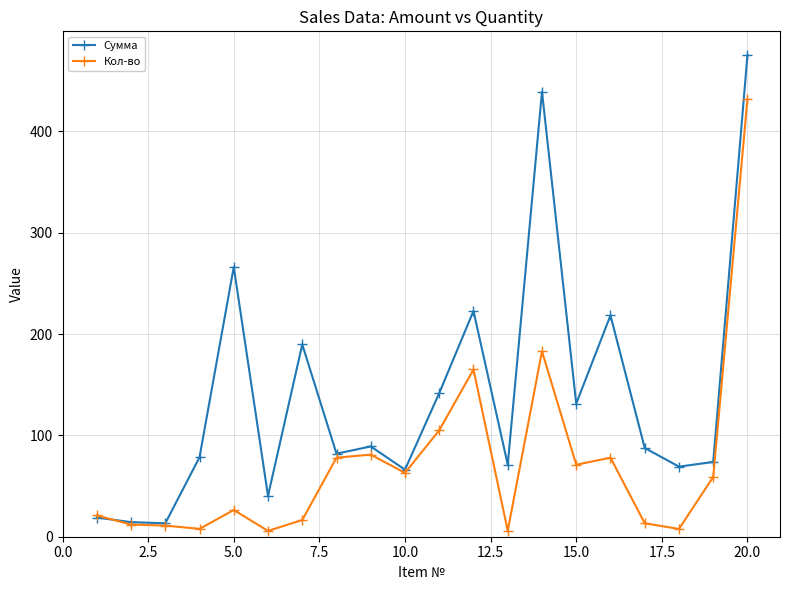

Which series has the largest total across all categories?

Сумма